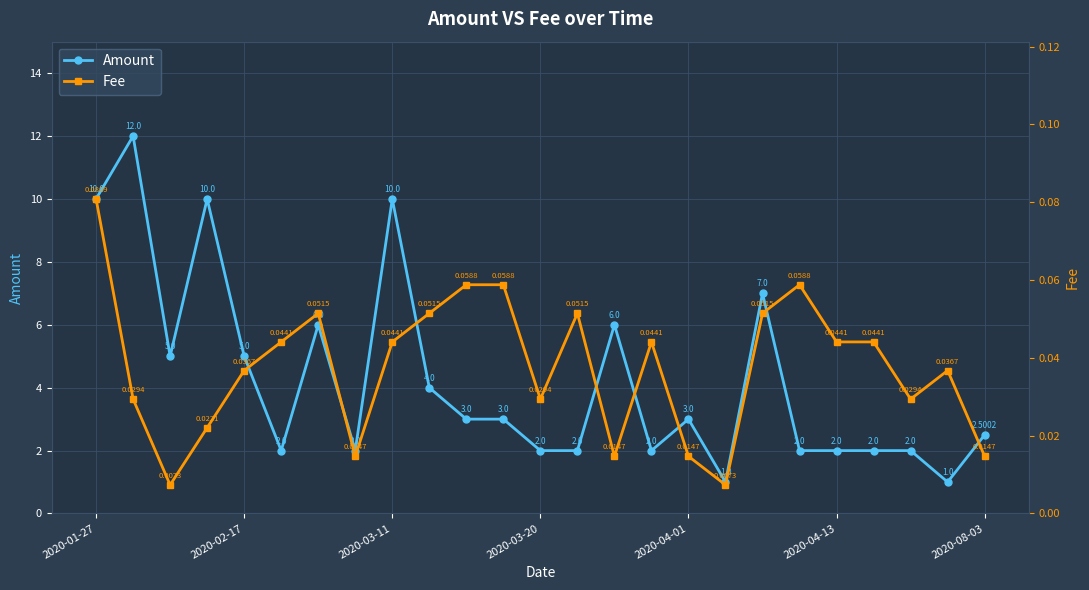

How many lines are shown in the chart?

2